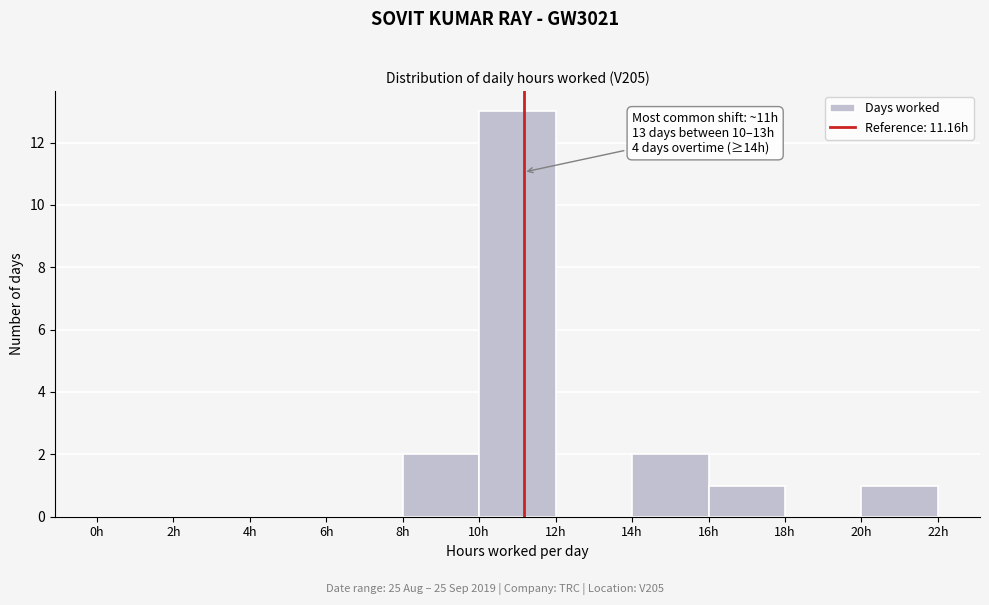

Which range on the x-axis has the tallest bar?

10 to 12